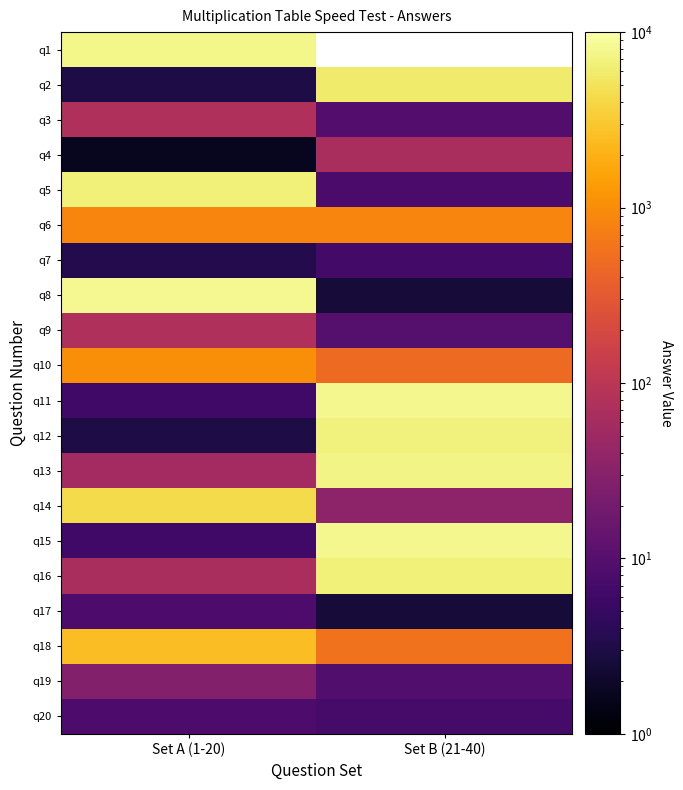

The q18 series shows 800.4 at Set B (21-40). True or false?

False